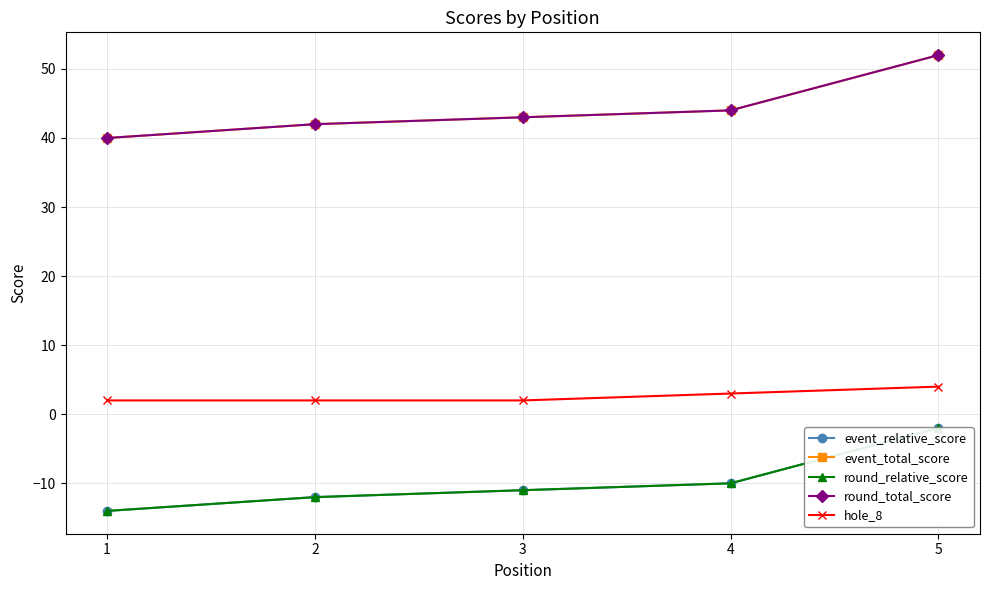

What is the greatest value displayed?

52